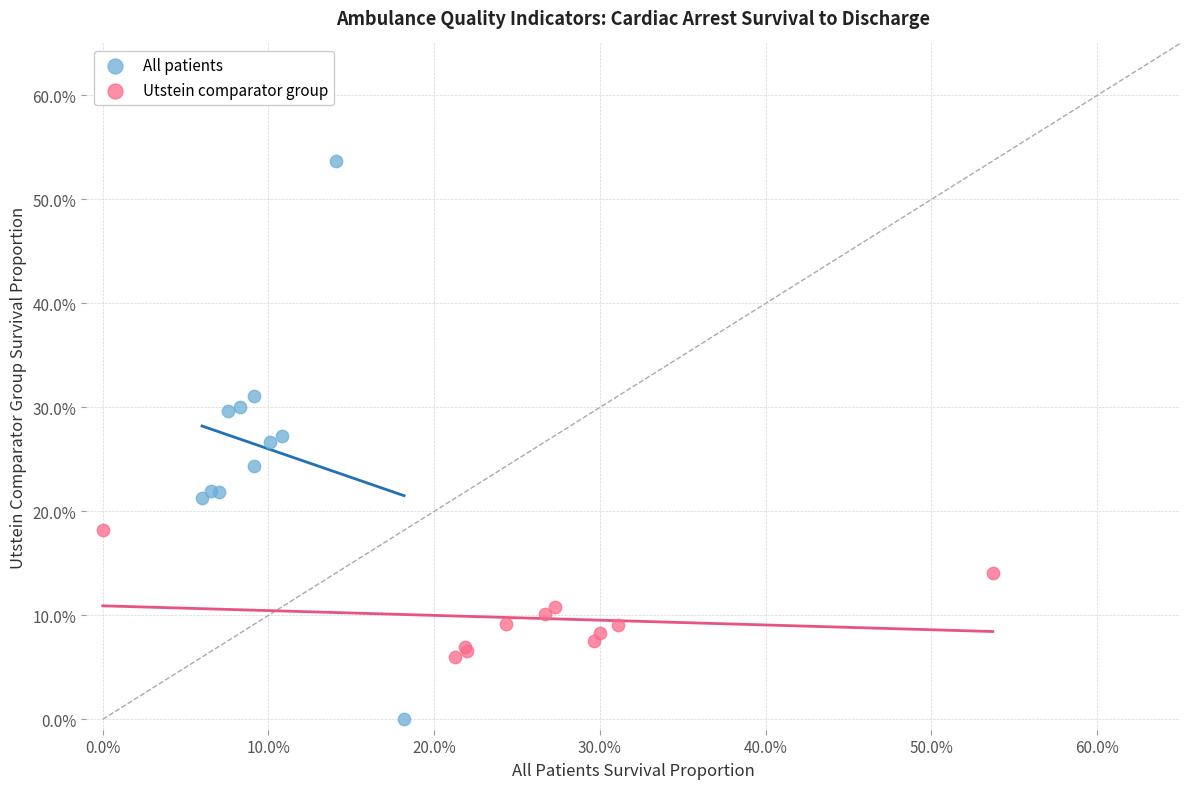

Which series has the largest Y range (max minus min)?

All patients